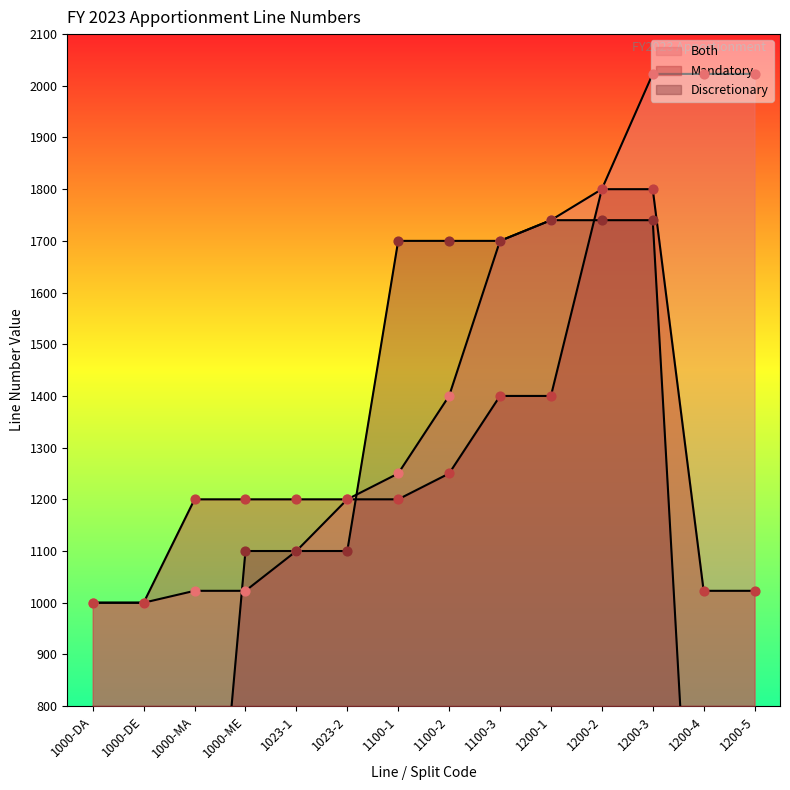

At how many categories does at least one series exceed 1712?

5